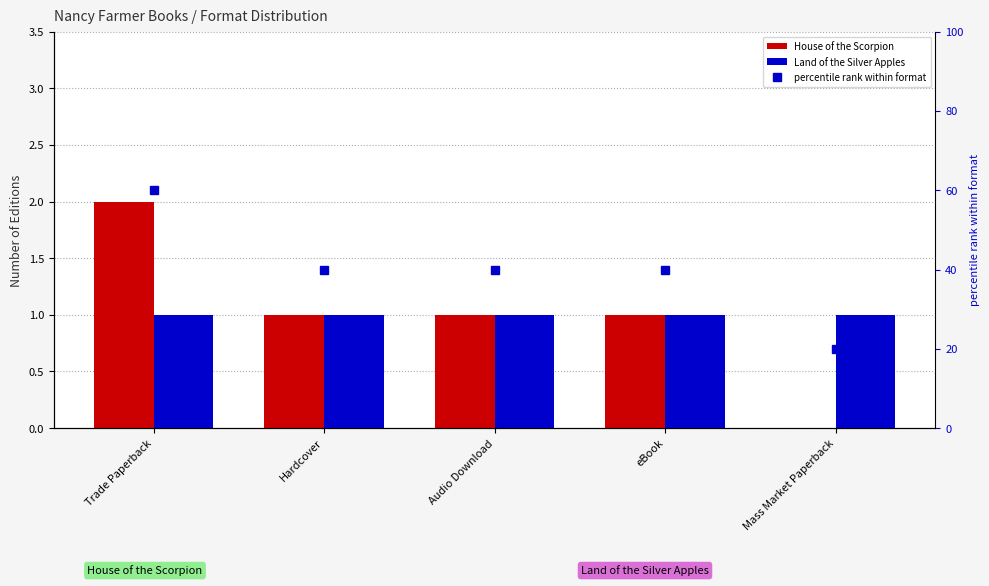

Which has a higher value, eBook or Trade Paperback?

Trade Paperback